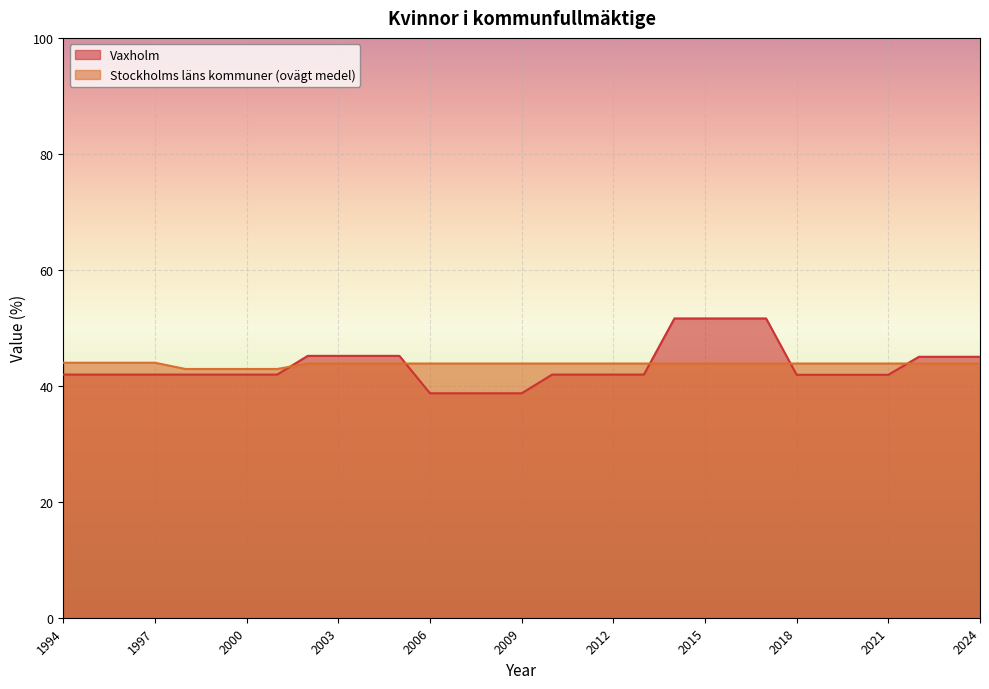

List the labels in order of Vaxholm value, smallest first.

2006, 2007, 2008, 2009, 2018, 2019, 2020, 2021, 1994, 1995, 1996, 1997, 1998, 1999, 2000, 2001, 2010, 2011, 2012, 2013, 2022, 2023, 2024, 2002, 2003, 2004, 2005, 2014, 2015, 2016, 2017